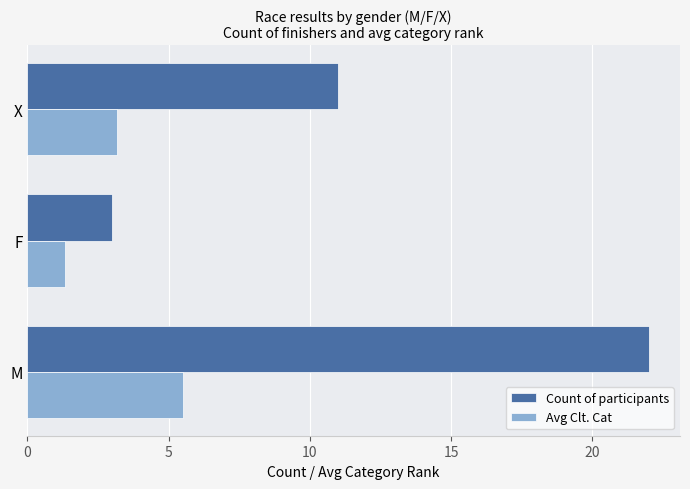

How many data points in Avg Clt. Cat are above 3?

2